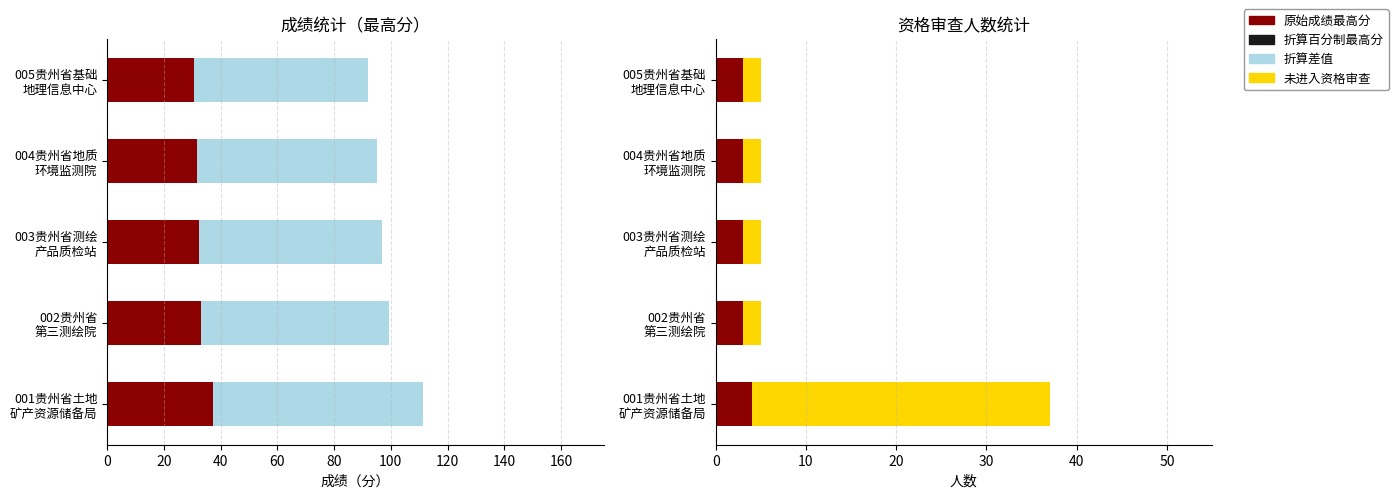

What is the value of the 未进入资格审查人数 bar at the 5th from the left?

2.0